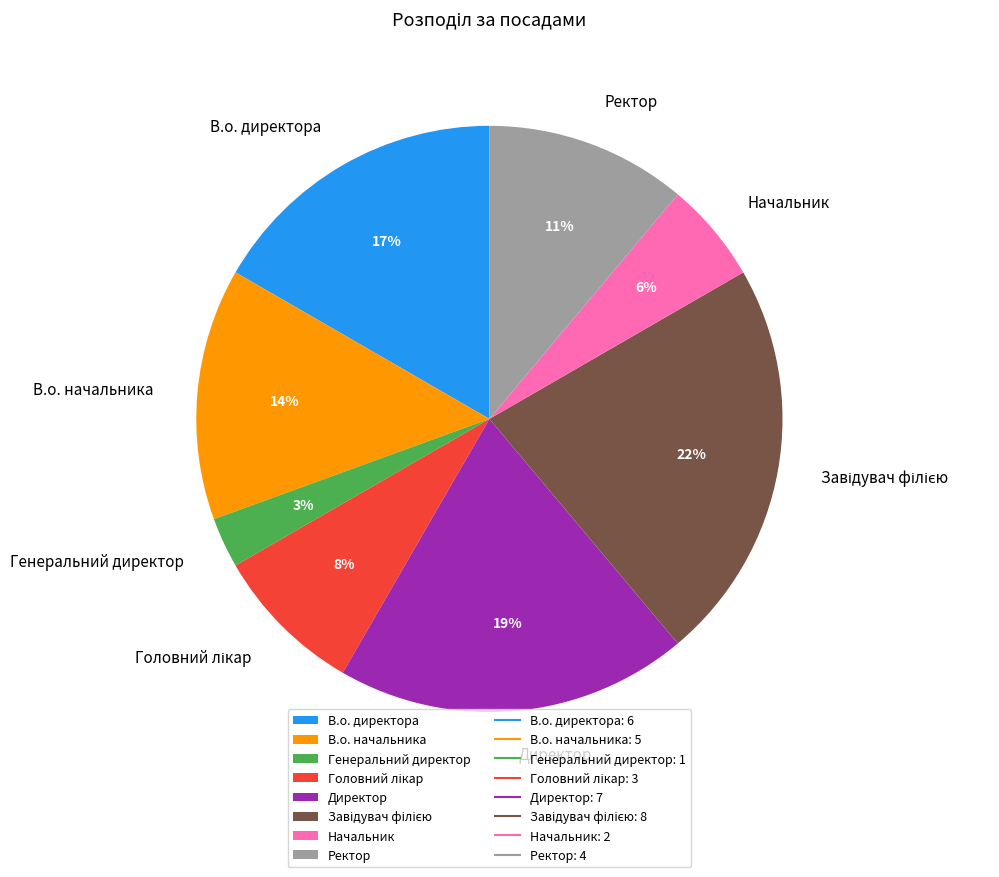

The Директор slice represents 13% of the pie. True or false?

False